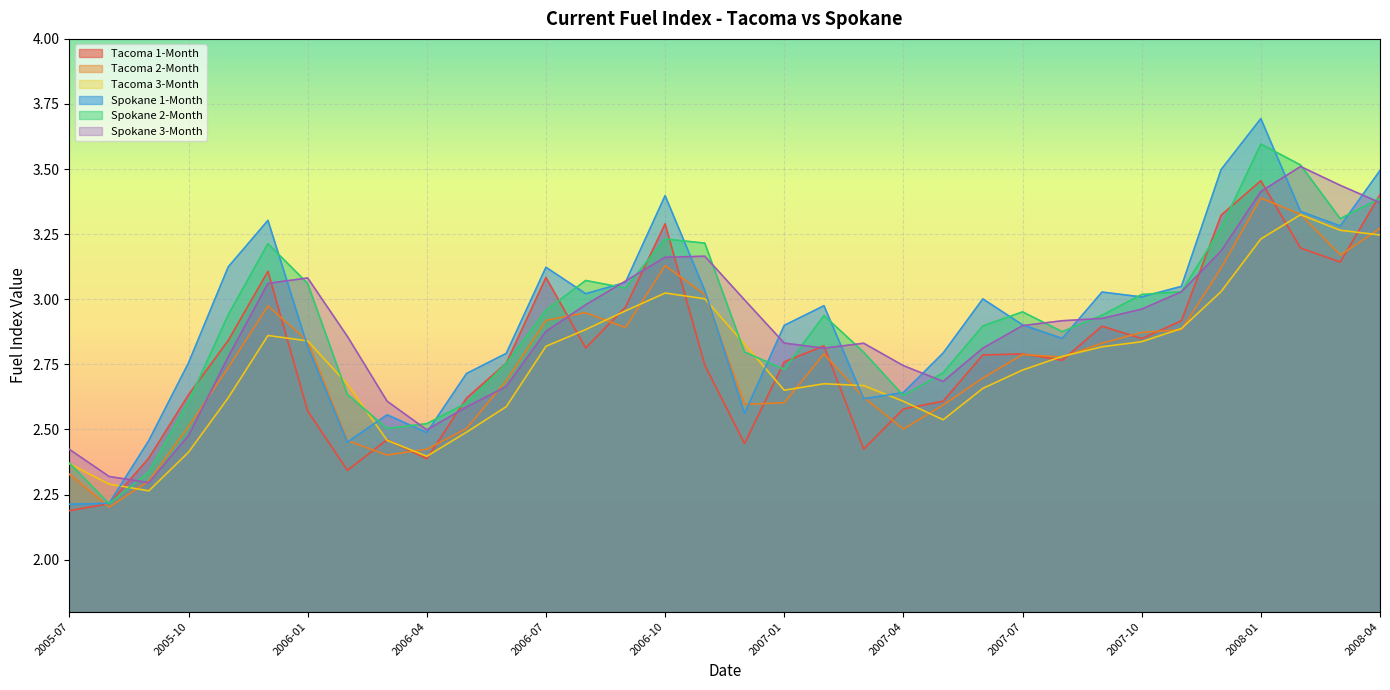

Which series has the largest total across all categories?

Spokane 1-Month